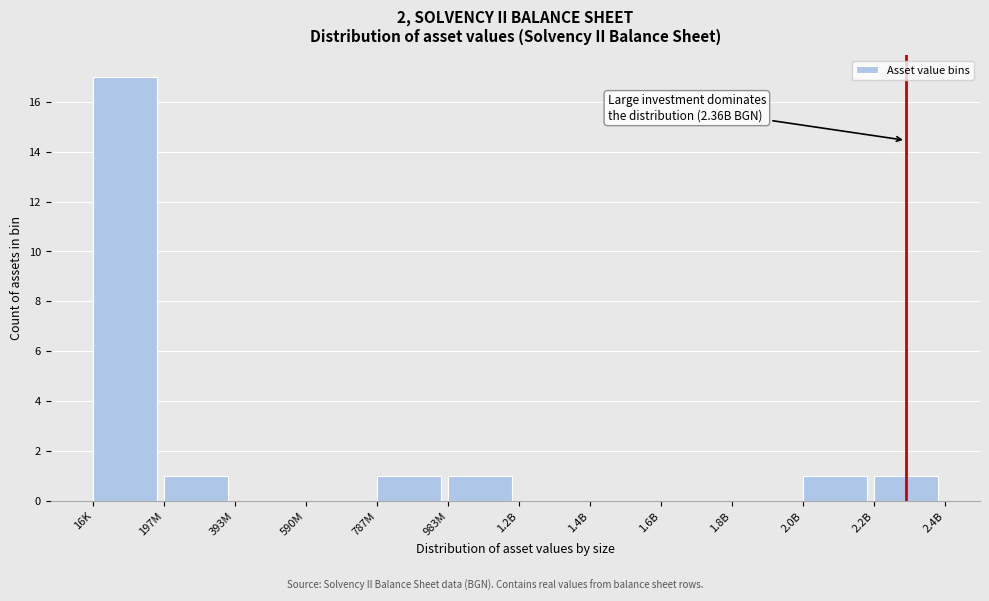

Reading left to right, list all the values displayed in this chart.

16K=17	197M=1	393M=0	590M=0	787M=1	983M=1	1.2B=0	1.4B=0	1.6B=0	1.8B=0	2.0B=1	2.2B=1